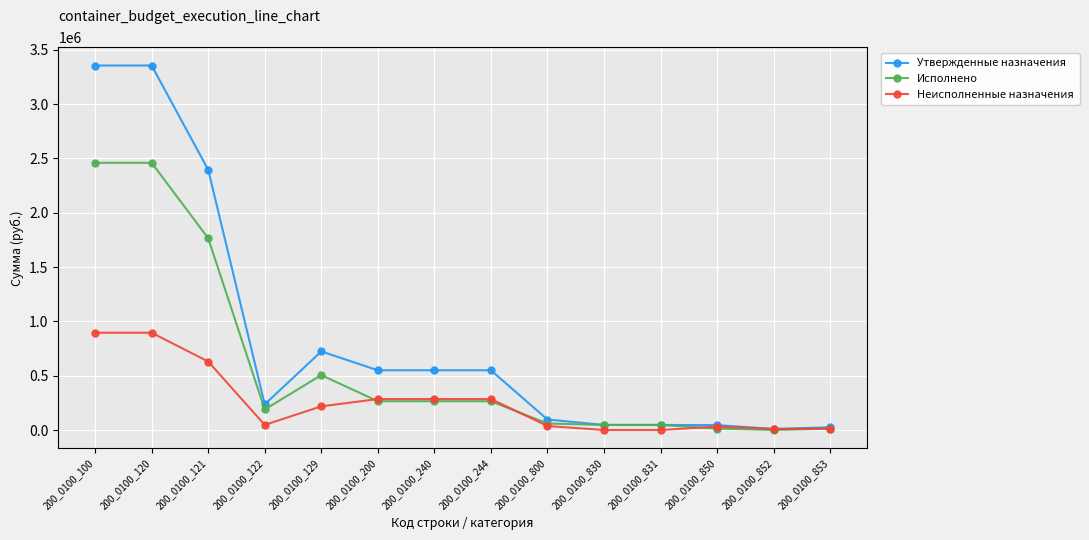

What is the highest value of the Утвержденные назначения series?

3356100.0